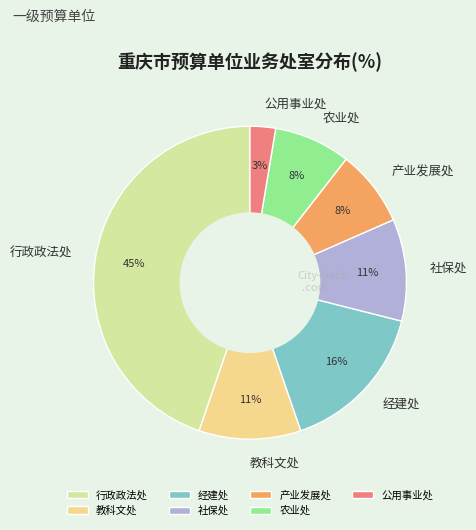

Is it true that 教科文处 is 11% of the pie?

True